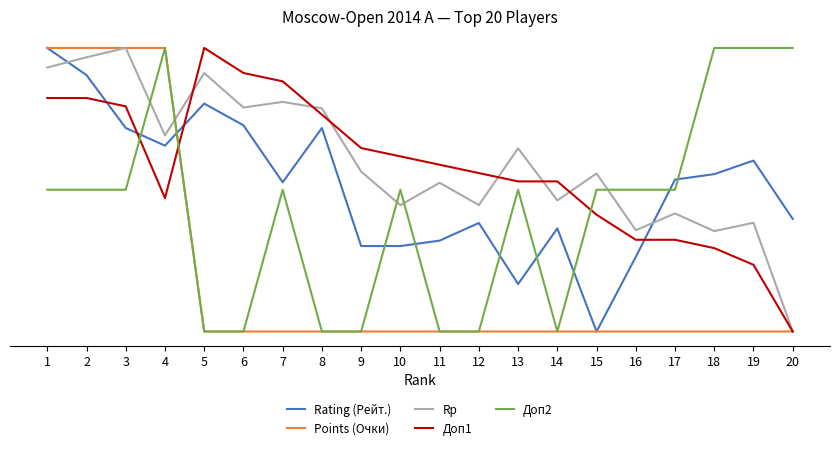

Is this an area chart (filled region under the line)?

No